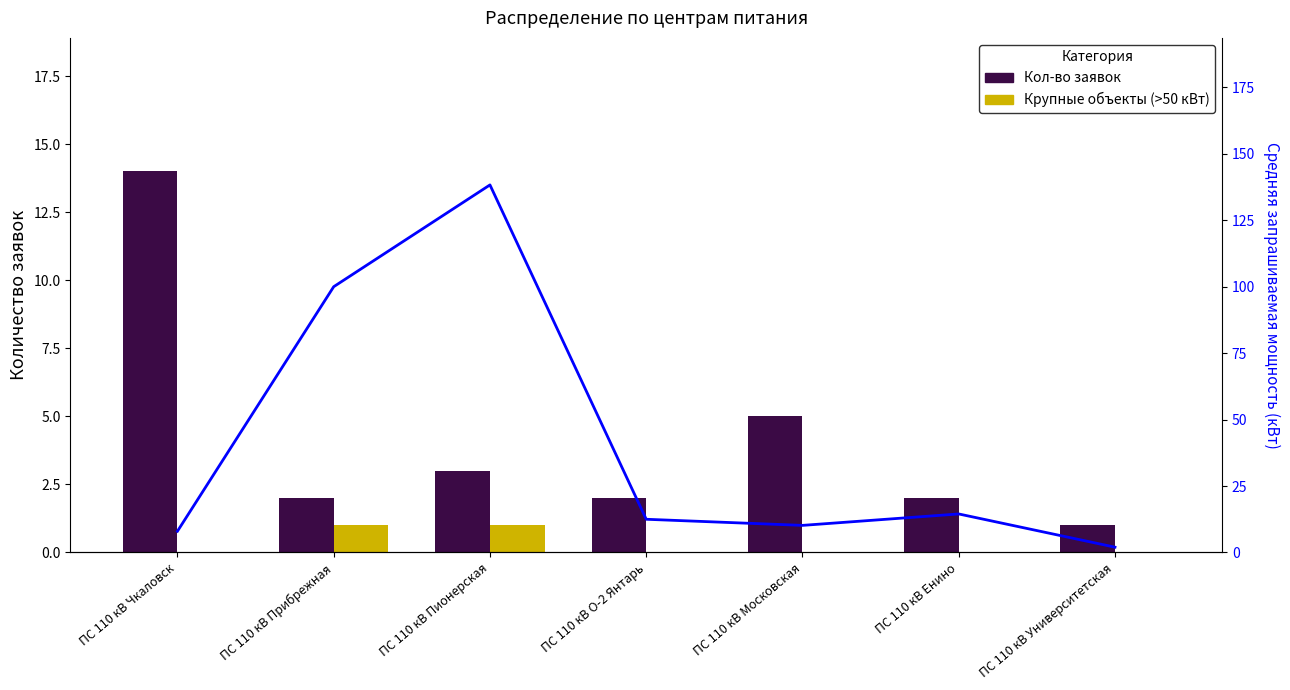

Reading left to right, extract all data points from this chart.

Кол-во заявок: ПС 110 кВ Чкаловск=14	ПС 110 кВ Прибрежная=2	ПС 110 кВ Пионерская=3	ПС 110 кВ О-2 Янтарь=2	ПС 110 кВ Московская=5	ПС 110 кВ Енино=2	ПС 110 кВ Университетская=1
Крупные объекты (>50 кВт): ПС 110 кВ Чкаловск=0	ПС 110 кВ Прибрежная=1	ПС 110 кВ Пионерская=1	ПС 110 кВ О-2 Янтарь=0	ПС 110 кВ Московская=0	ПС 110 кВ Енино=0	ПС 110 кВ Университетская=0